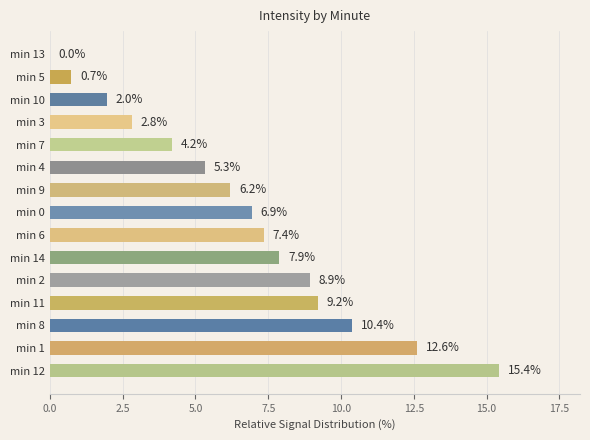

What is the sum of the values at min 0 and min 9?

13.1